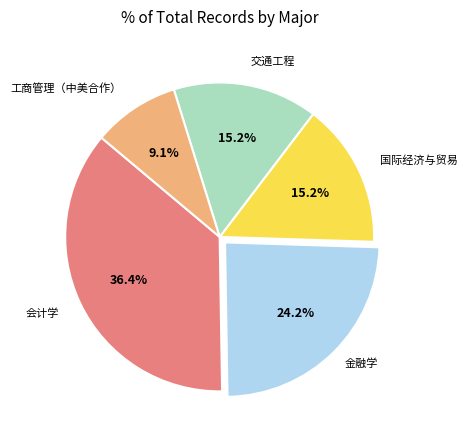

Is there any slice that represents more than half of the pie?

No